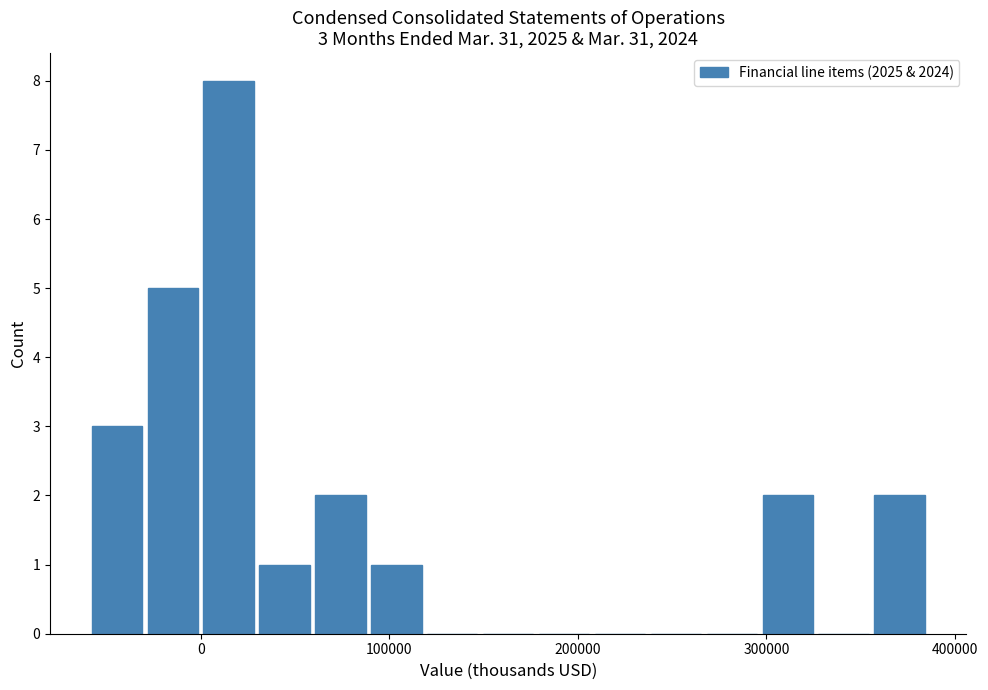

Read against the x-axis, roughly where is the centre of the tallest bar?

10000